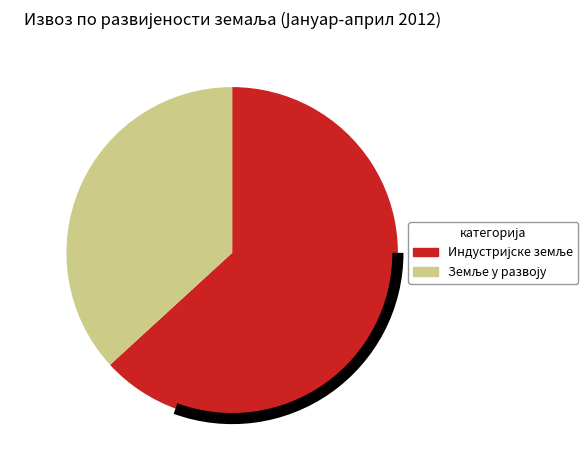

Is there any slice that represents more than half of the pie?

Yes